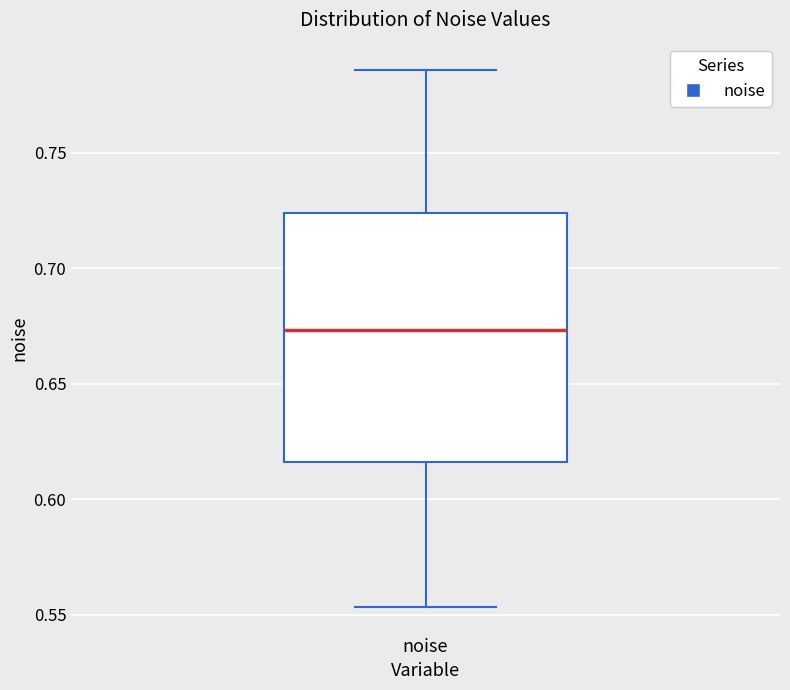

Transcribe this box plot: give where the median line is, the range the box spans, and where the two whiskers end, as read against the y-axis. The values are not printed on the chart, so give them approximately, as read against the axis.

median 0.675, box 0.615 to 0.725, whiskers 0.555 to 0.785